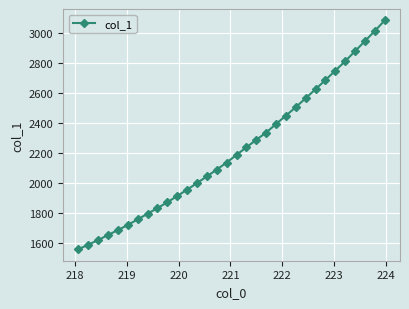

What is the difference between the second highest and second lowest values?

1424.9